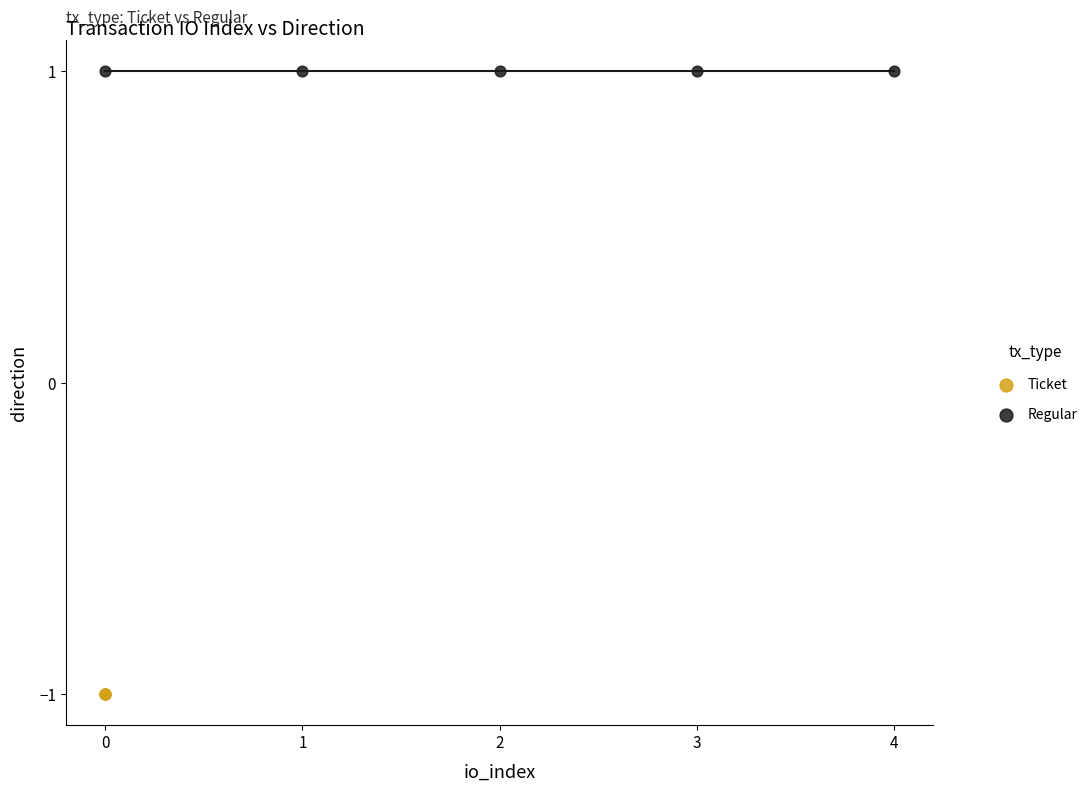

Which series contains the lowest Y value?

Ticket